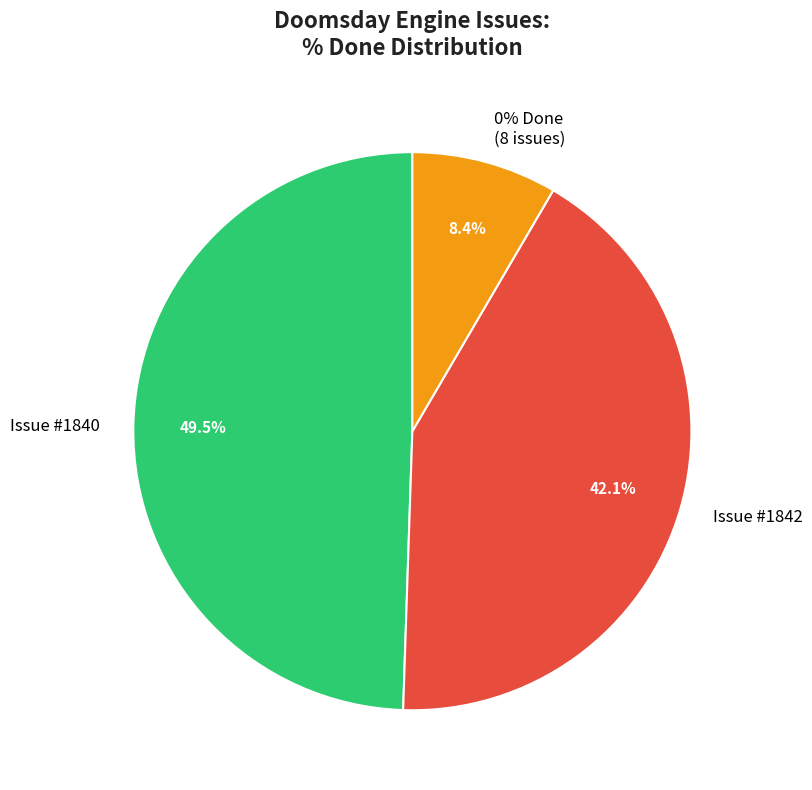

Which category has the biggest portion of the pie?

1840